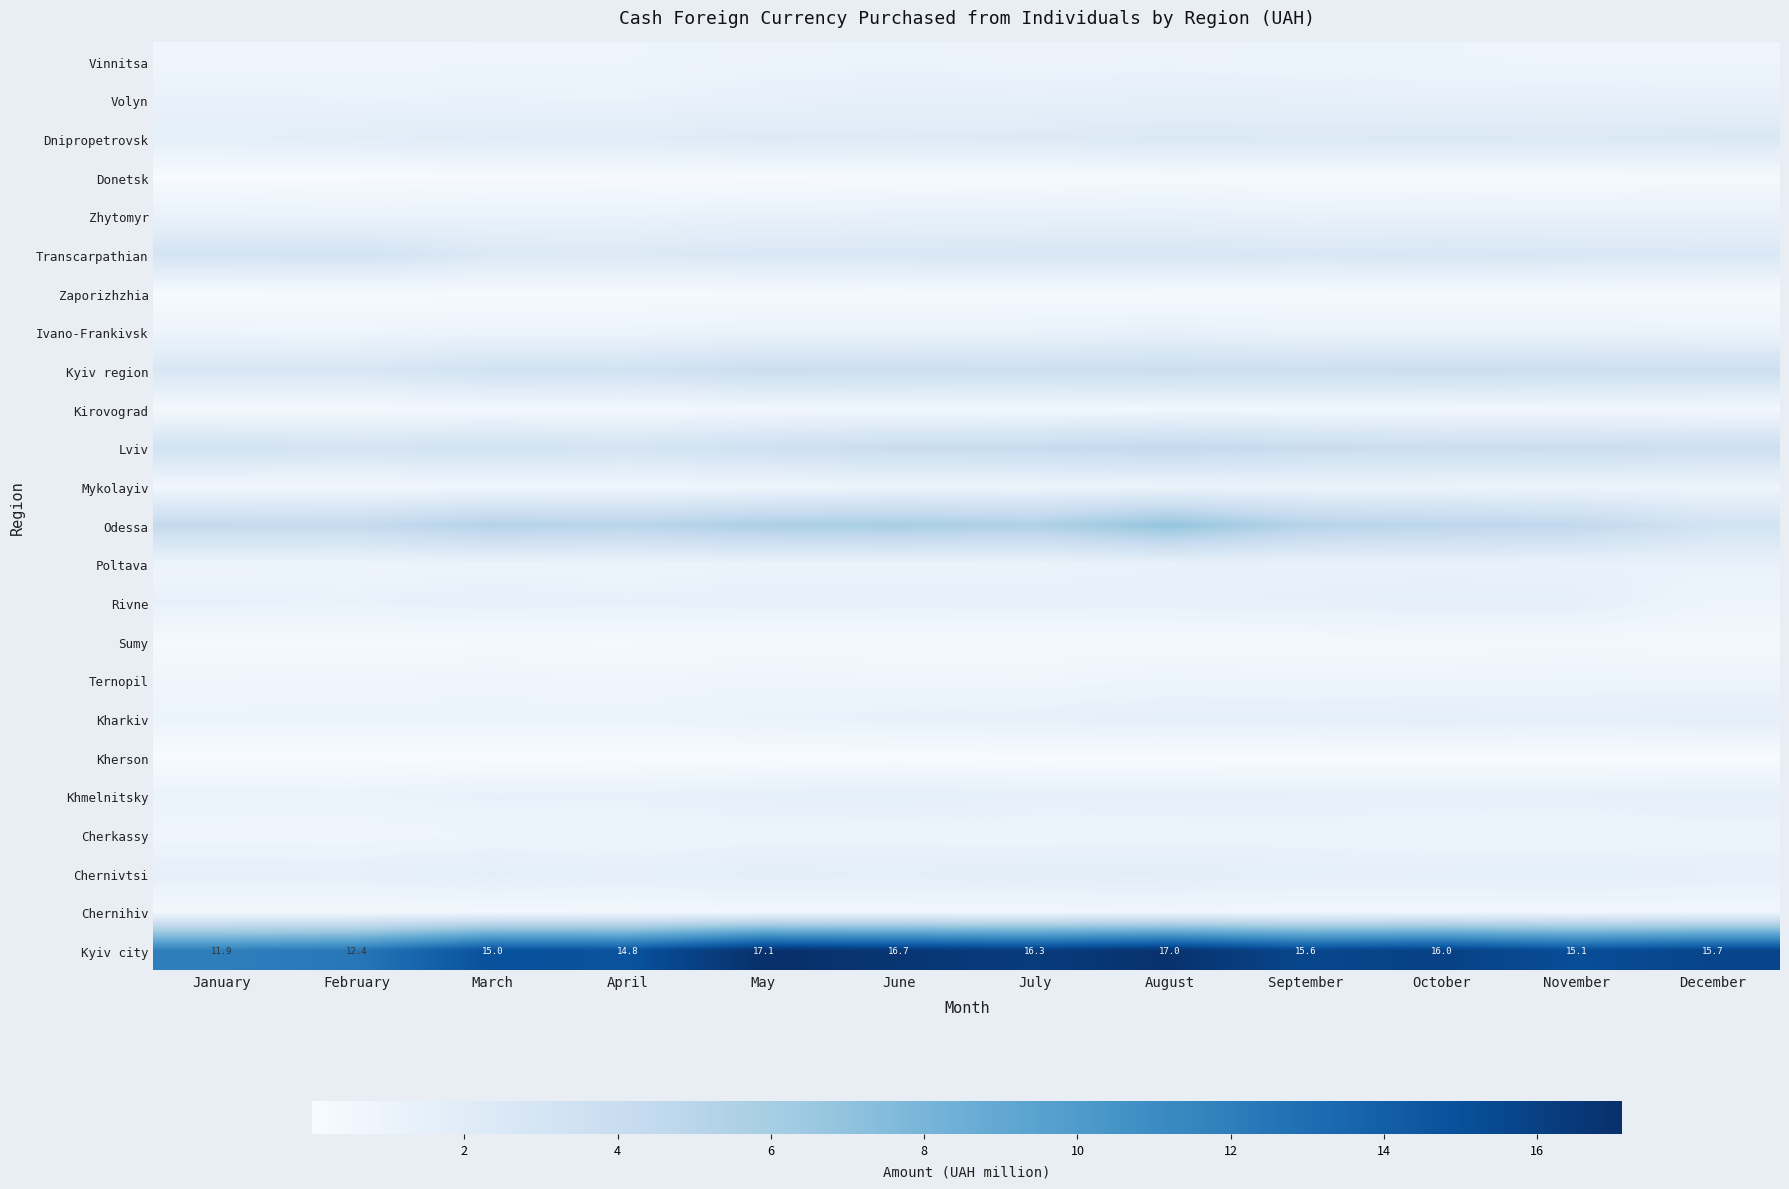

What is the difference between the maximum and second lowest values in the Lviv series?

1.4